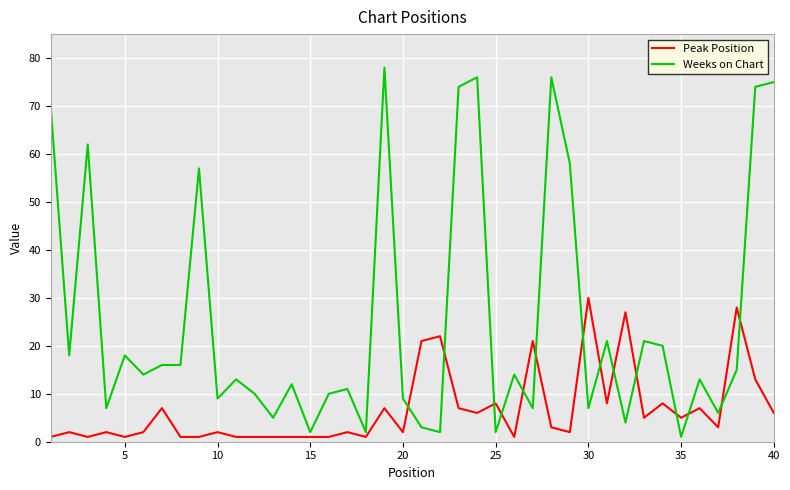

Which series has the largest total across all categories?

Weeks on Chart